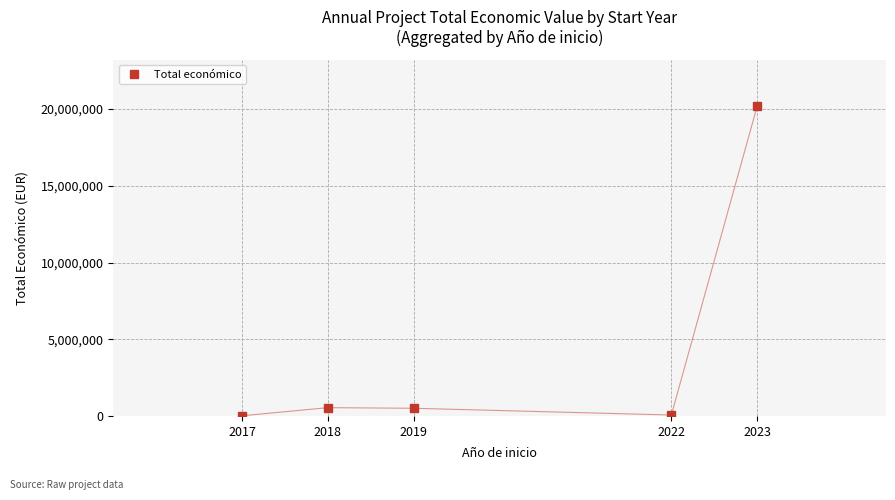

How many lines are shown in the chart?

1